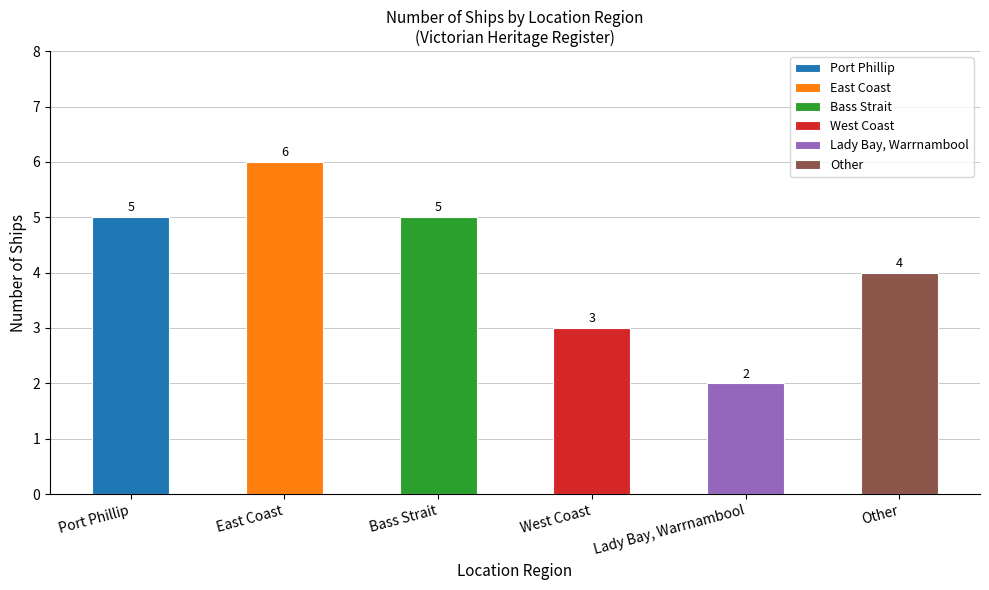

Approximately how many times larger is the value at Port Phillip compared to Other?

1.2